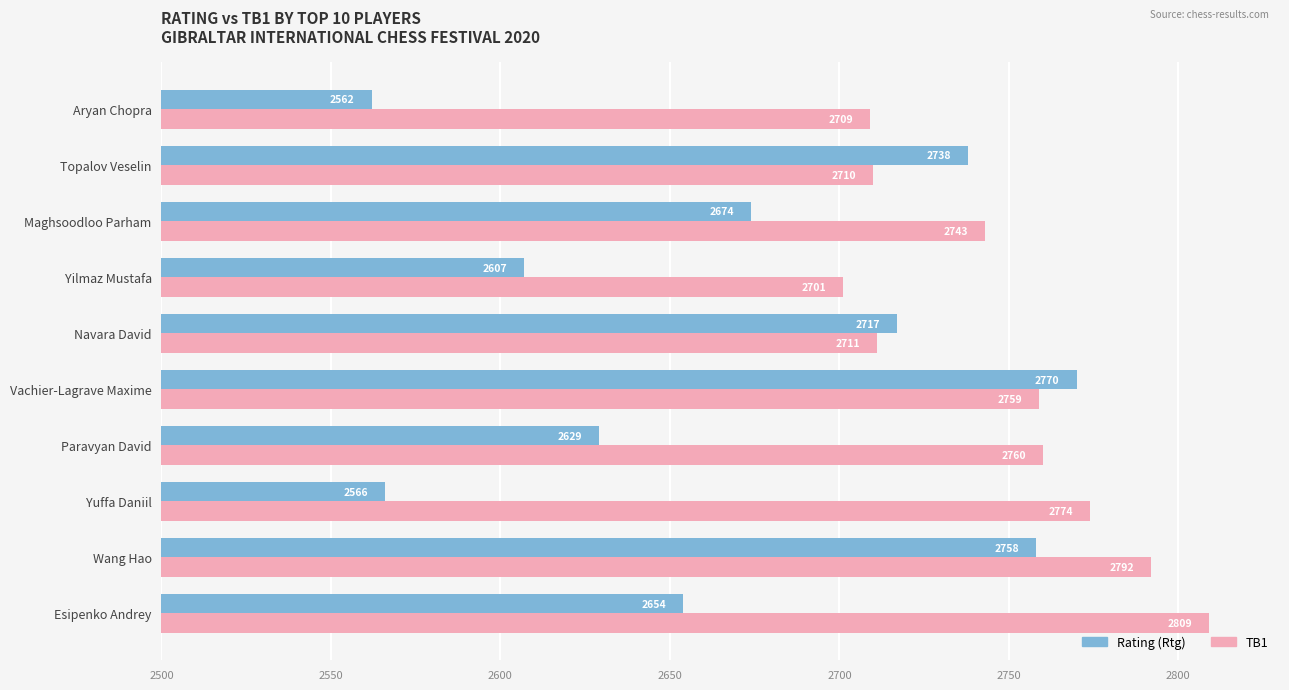

Which series has the widest spread of values?

Rating (Rtg)